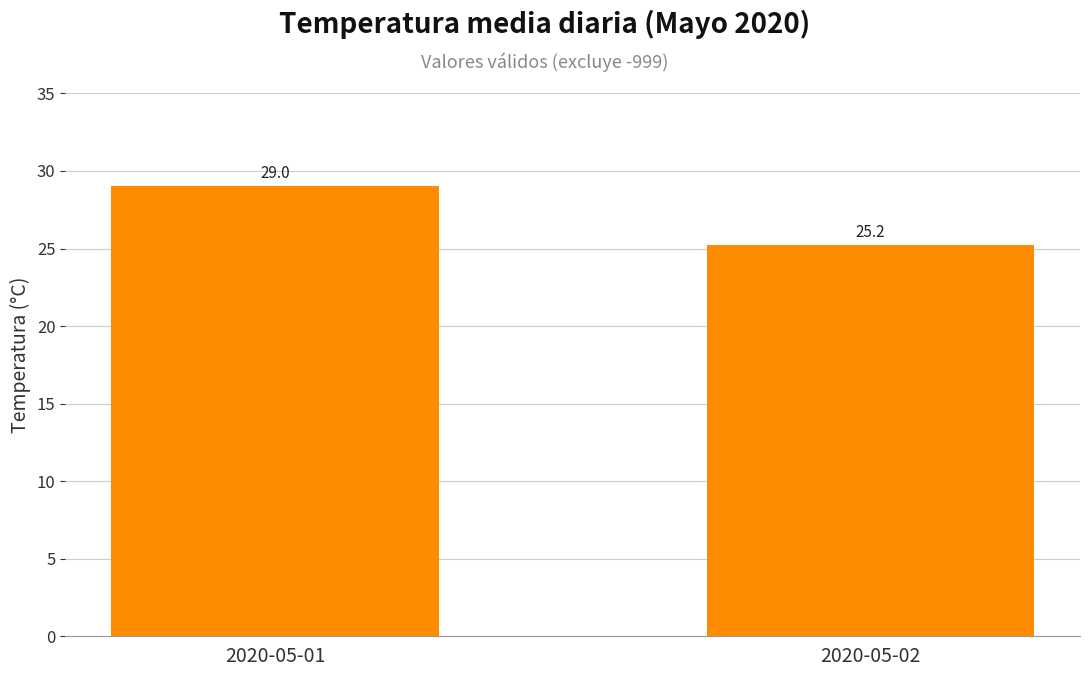

Where is the data nearest to the value 27?

2020-05-02